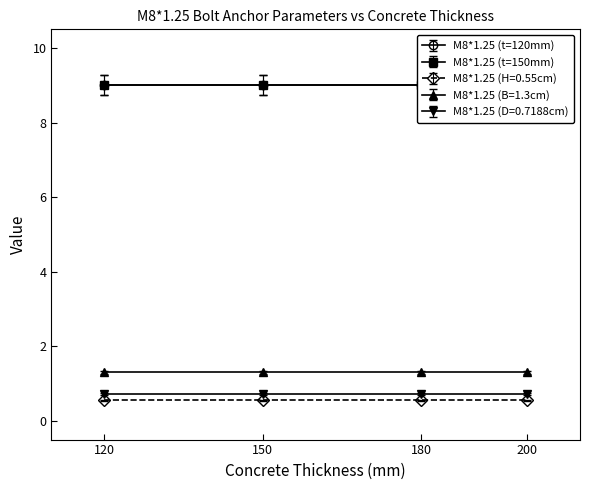

Is it true that M8*1.25 (H=0.55cm) equals 0.6 at 150?

True